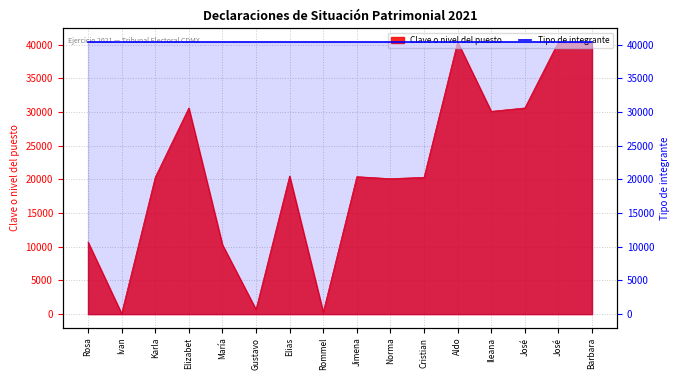

At which label does the data first exceed 20419?

Elizabet